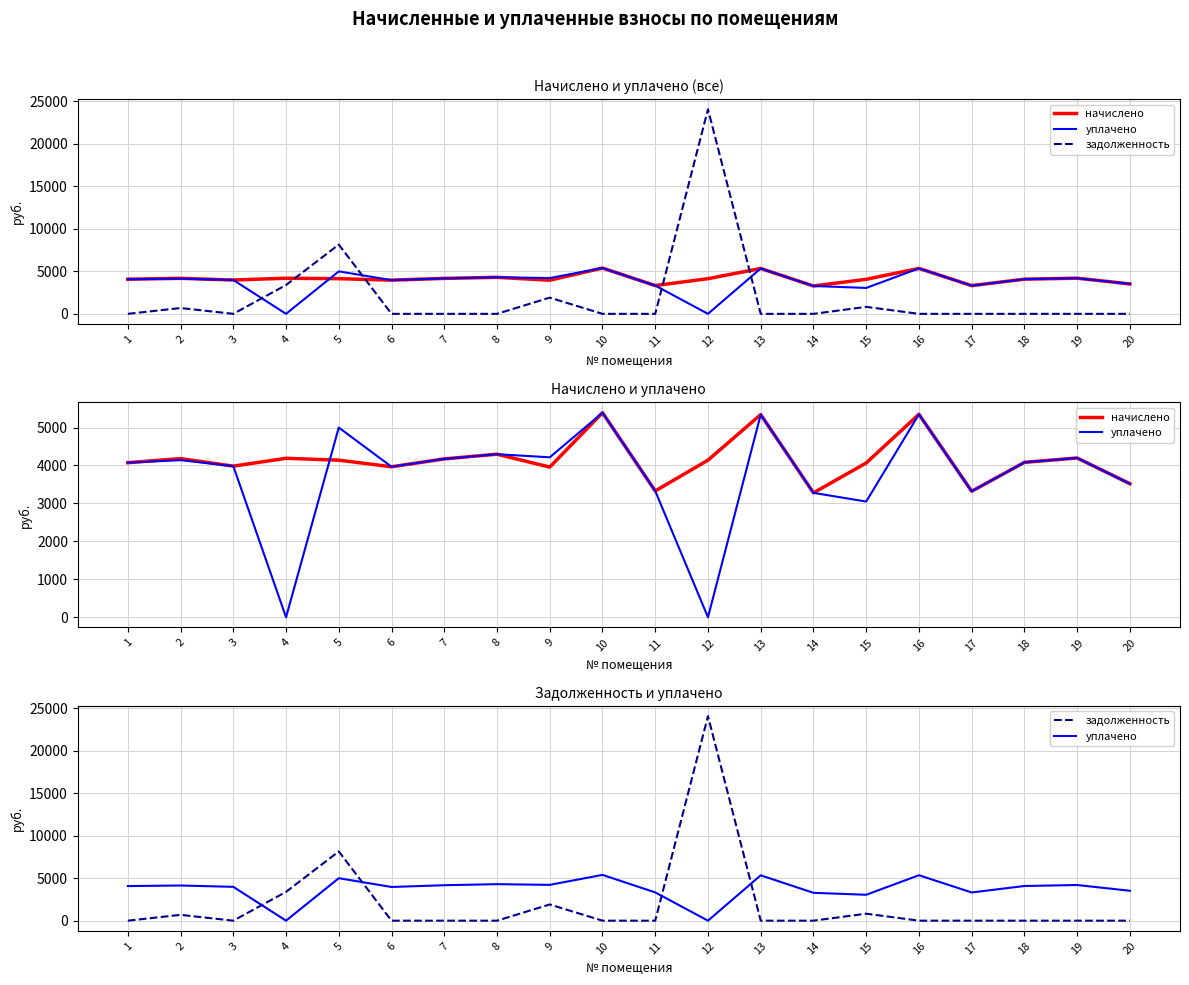

Rank the categories by задолженность value from highest to lowest.

12, 5, 4, 9, 15, 2, 1, 3, 6, 7, 8, 10, 11, 13, 14, 16, 17, 18, 19, 20